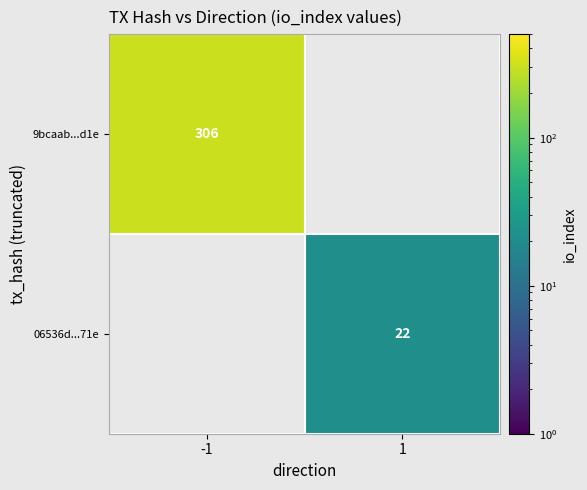

The value of 06536d...71e at 1 is 22. True or false?

True